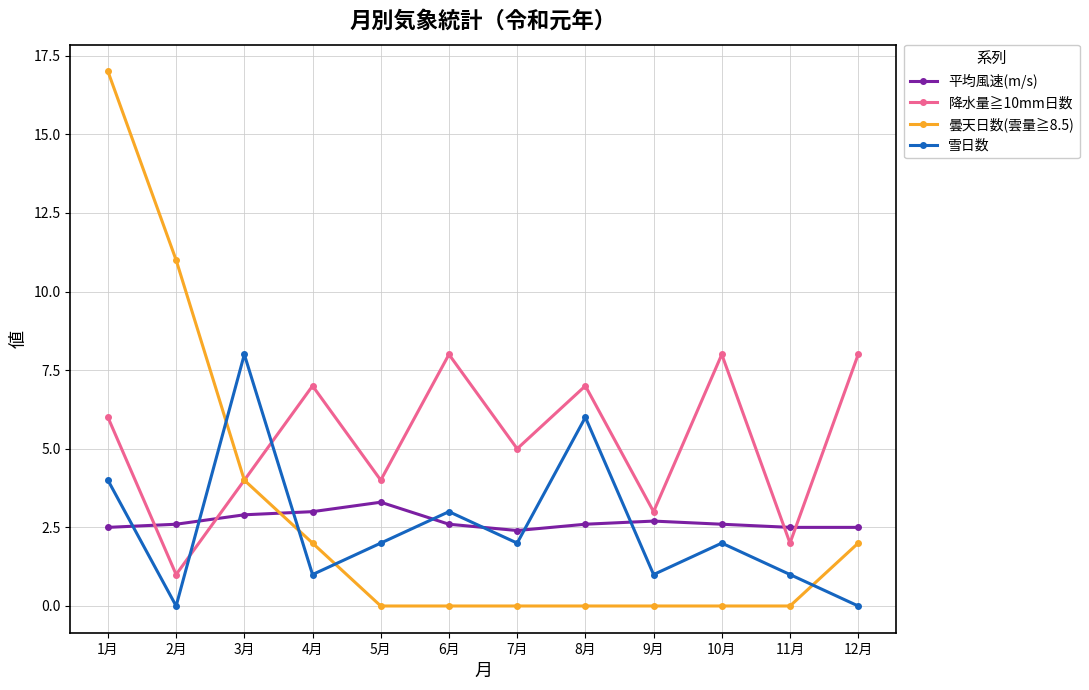

Reading right to left, list all the values displayed in this chart.

平均風速(m/s): 12月=2.5	11月=2.5	10月=2.6	9月=2.7	8月=2.6	7月=2.4	6月=2.6	5月=3.3	4月=3.0	3月=2.9	2月=2.6	1月=2.5
降水量≧10mm日数: 12月=8.0	11月=2.0	10月=8.0	9月=3.0	8月=7.0	7月=5.0	6月=8.0	5月=4.0	4月=7.0	3月=4.0	2月=1.0	1月=6.0
曇天日数(雲量≧8.5): 12月=2.0	11月=0.0	10月=0.0	9月=0.0	8月=0.0	7月=0.0	6月=0.0	5月=0.0	4月=2.0	3月=4.0	2月=11.0	1月=17.0
雪日数: 12月=0.0	11月=1.0	10月=2.0	9月=1.0	8月=6.0	7月=2.0	6月=3.0	5月=2.0	4月=1.0	3月=8.0	2月=0.0	1月=4.0